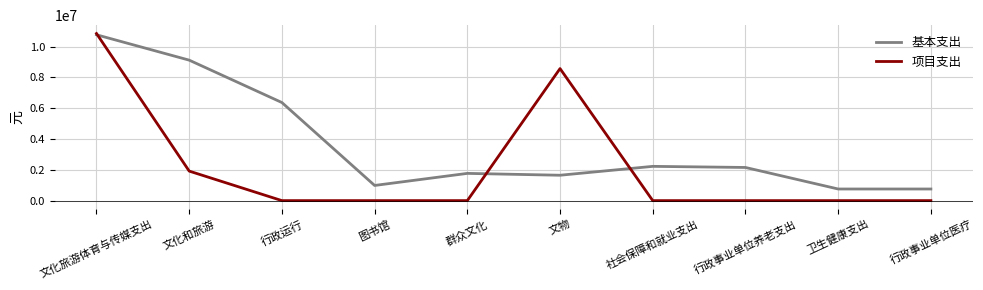

Reading right to left, what are all the values shown in this chart?

基本支出: 754286.0	754286.0	2151970.8	2223763.4	1647276.8	1767452.4	984247.3	6366054.5	9117754.2	10765031.1
项目支出: 0.0	0.0	0.0	0.0	8570000.0	0.0	0.0	0.0	1916000.0	10846000.0